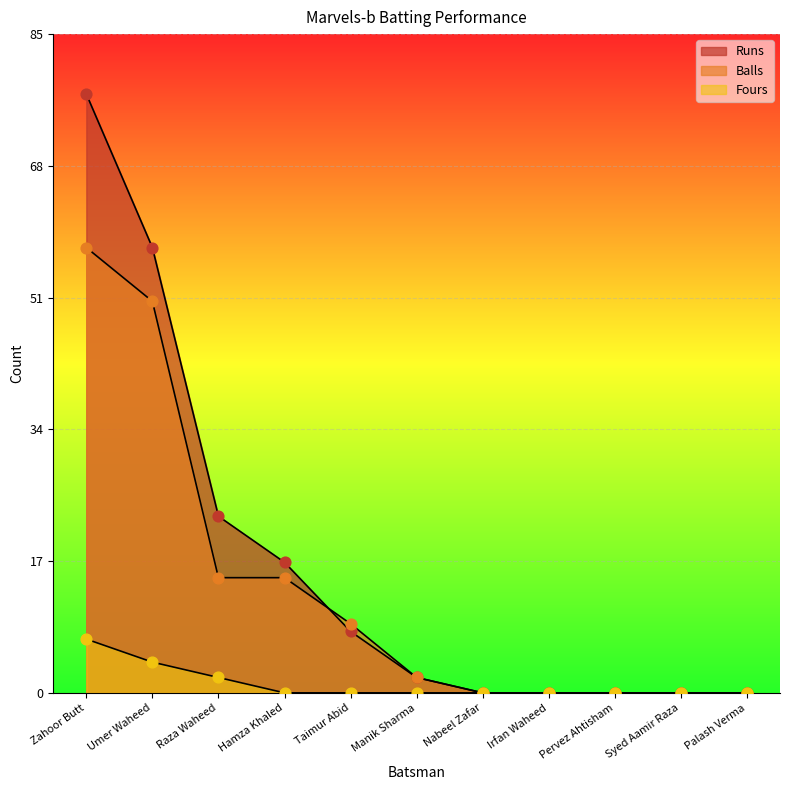

At which category is the sum across all series the highest?

Zahoor Butt